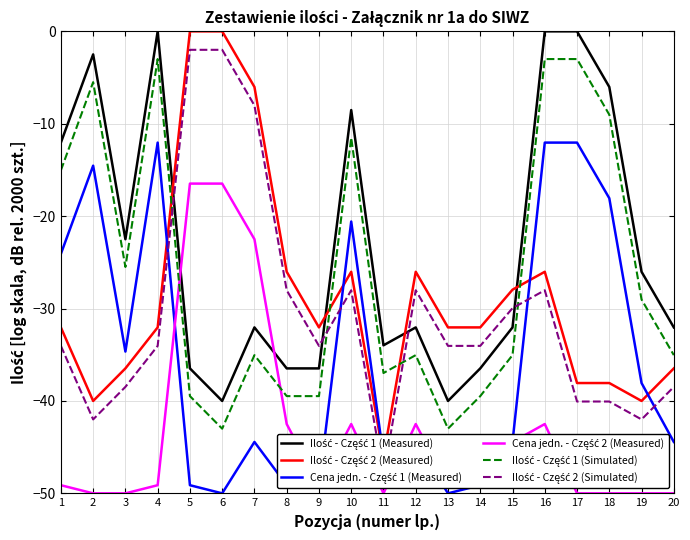

Which series ends up on top after the final intersection of Ilość - Część 1 (Measured) and Ilość - Część 2 (Measured)?

Ilość - Część 1 (Measured)